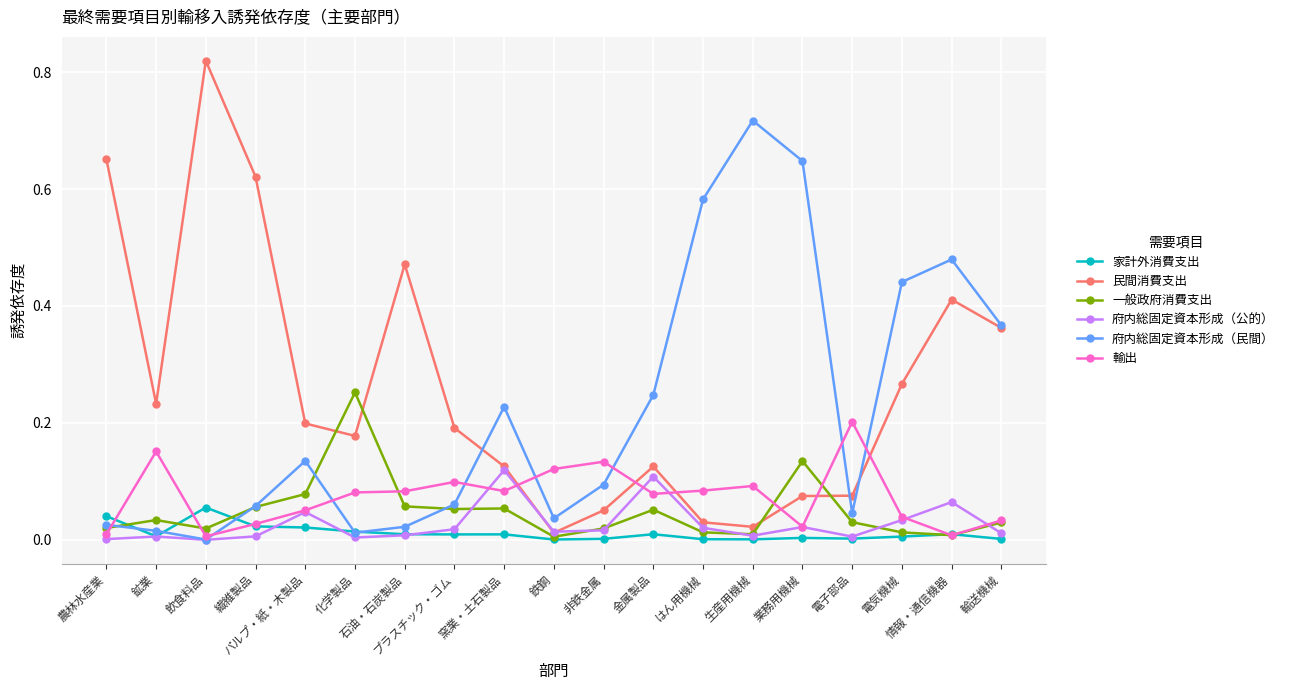

In 家計外消費支出, how many points are higher than both neighbors (excluding endpoints)?

5